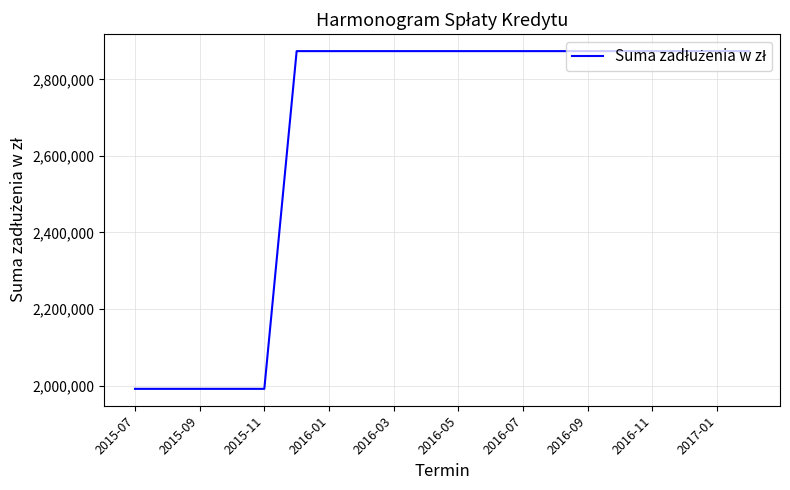

What is the maximum value shown in the chart?

2873967